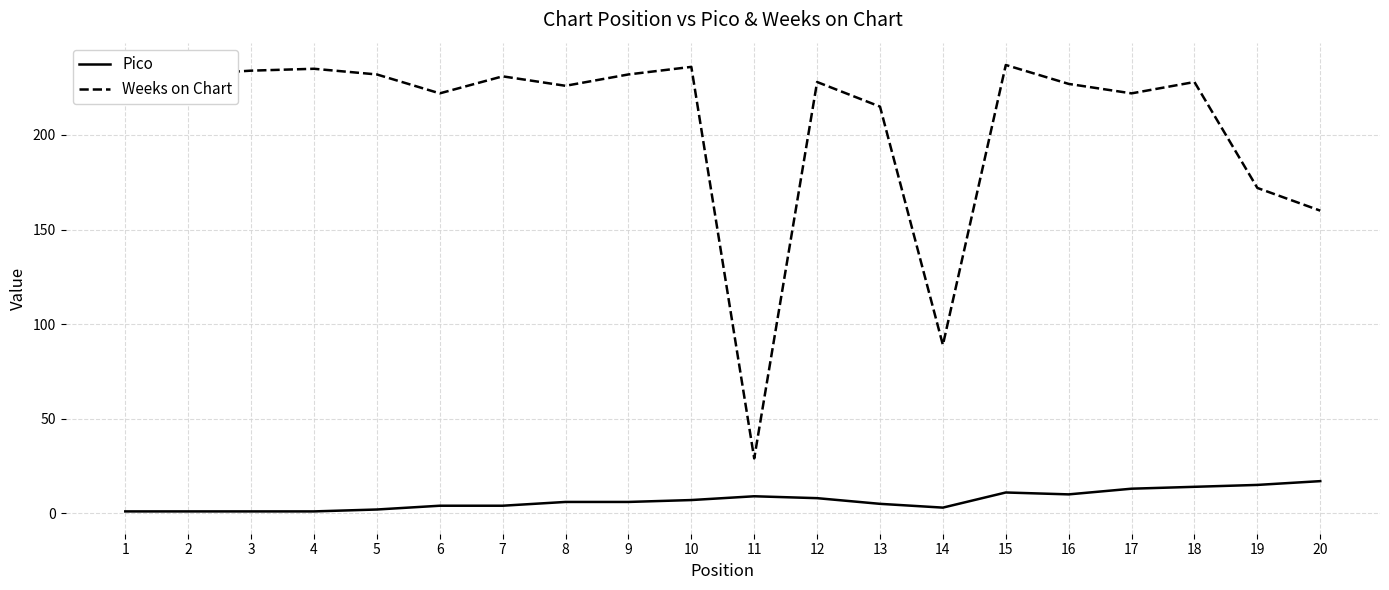

True or false: Pico and Weeks on Chart intersect in this chart.

False